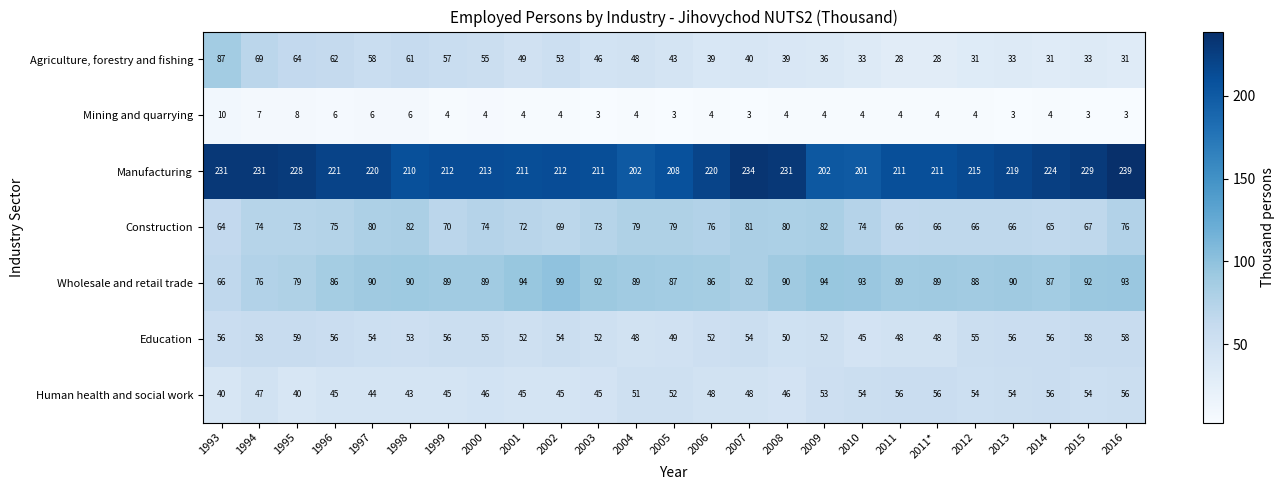

What is the total value across all series at 2010?

504